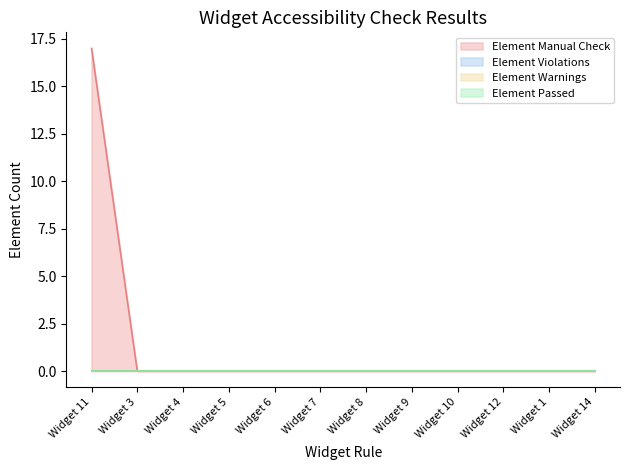

At how many categories does at least one series exceed 3?

1